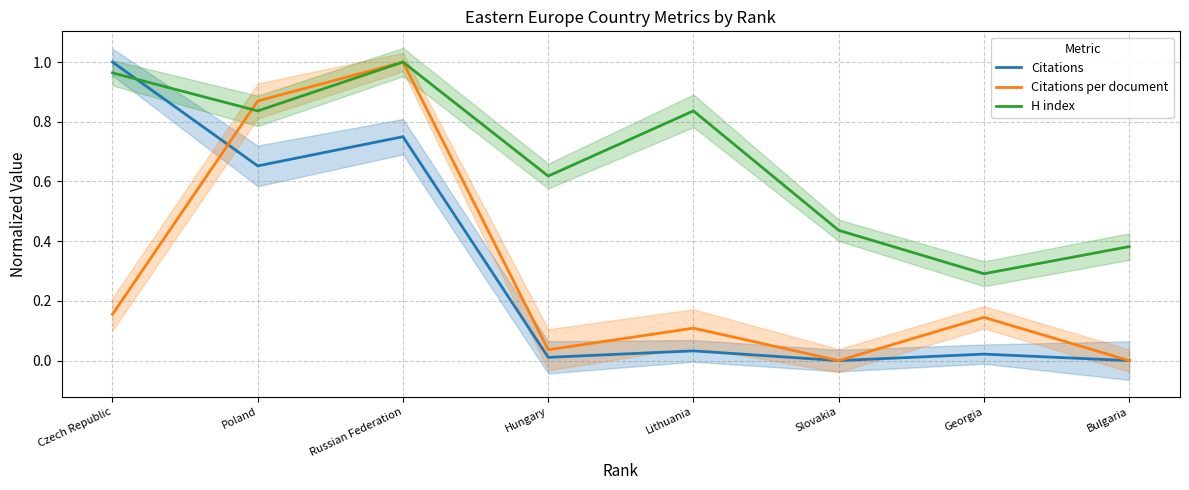

What is the sum of all H index values?

5.4